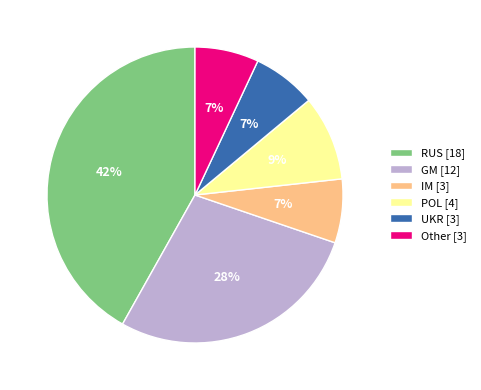

Is there a majority slice in this chart?

No